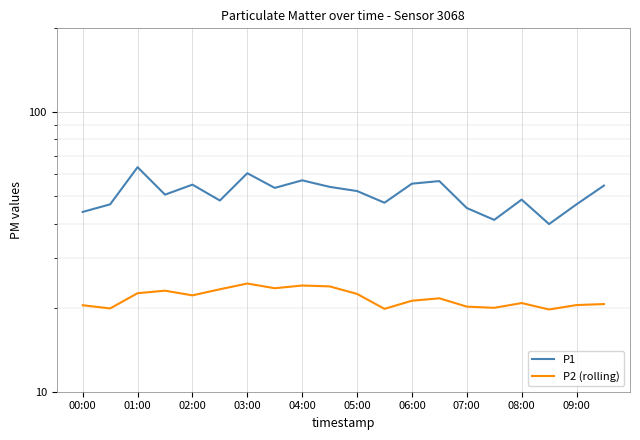

Between 03:00 and 09:00, which series saw the biggest shift?

P1